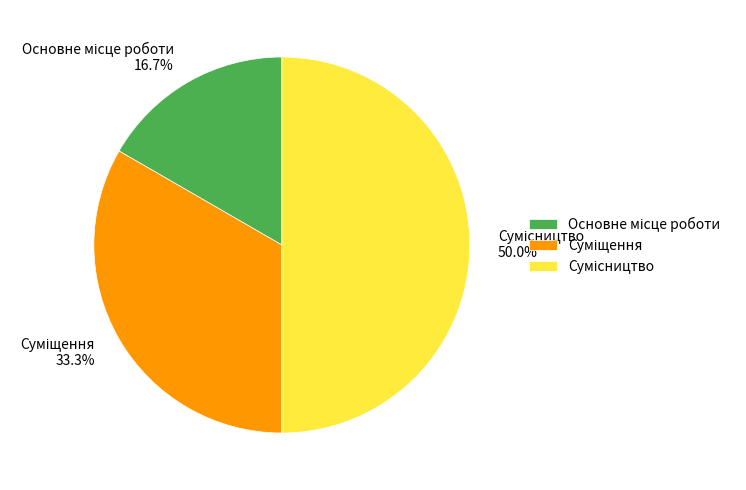

How many slices are in this pie chart?

3